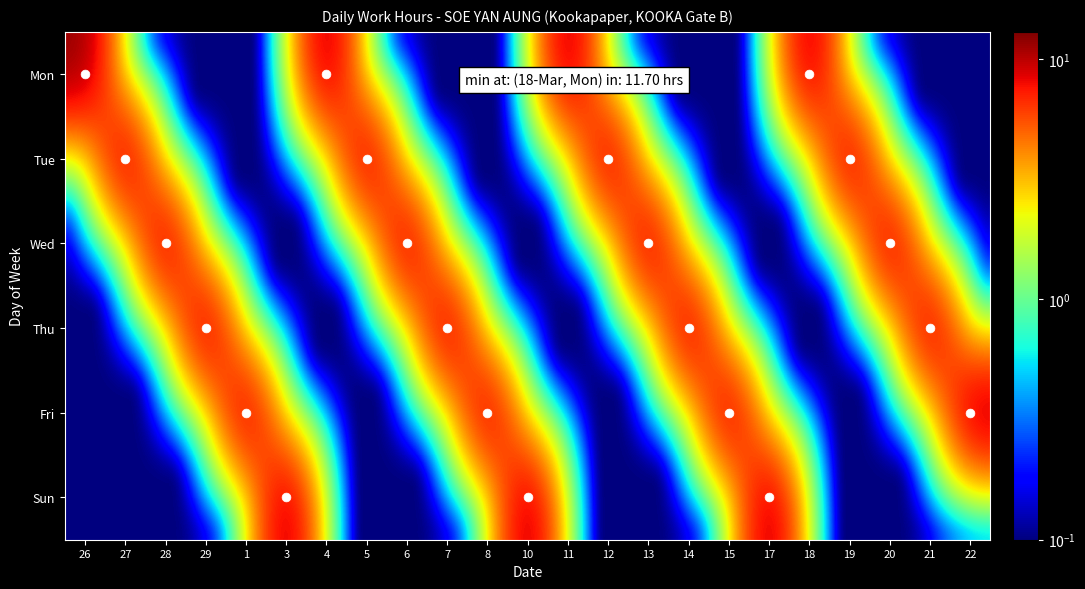

How many categories are shown in the chart?

23